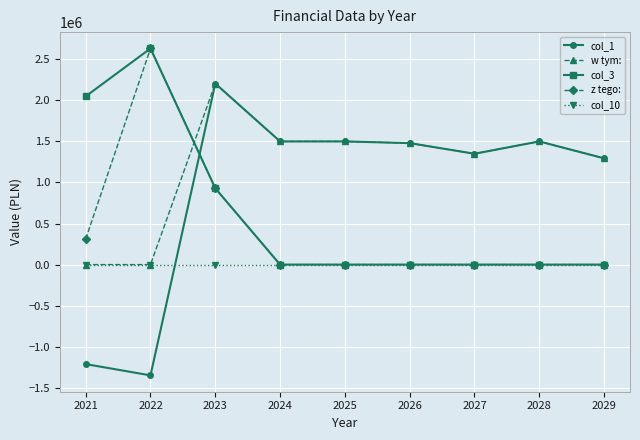

Is it true that col_3 equals -1454140.0 at 2028?

False